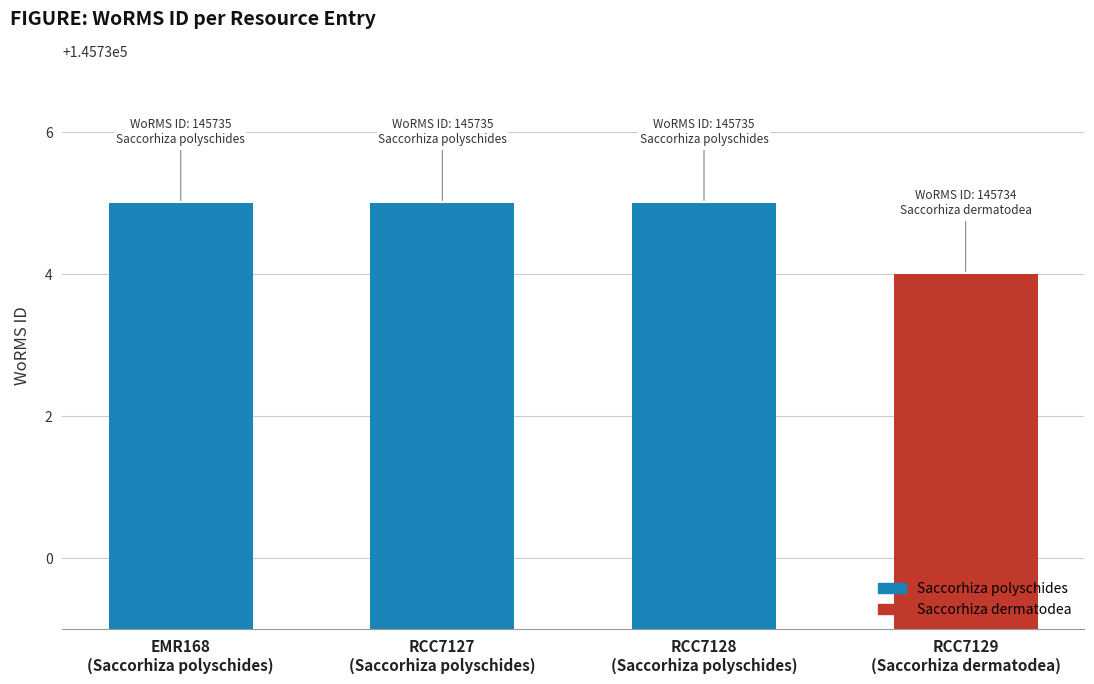

What is the average value?

145735